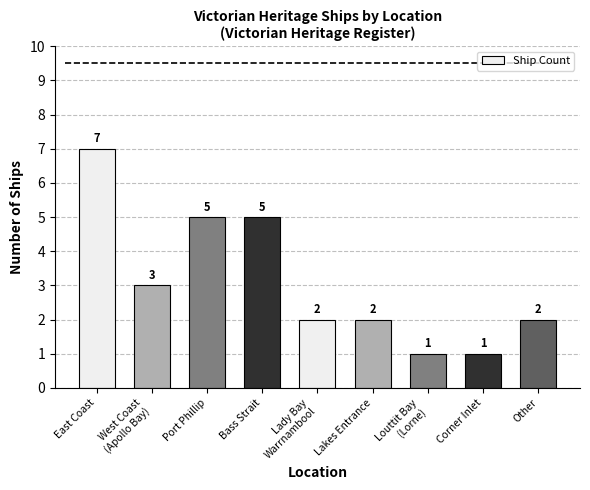

What is the average value?

3